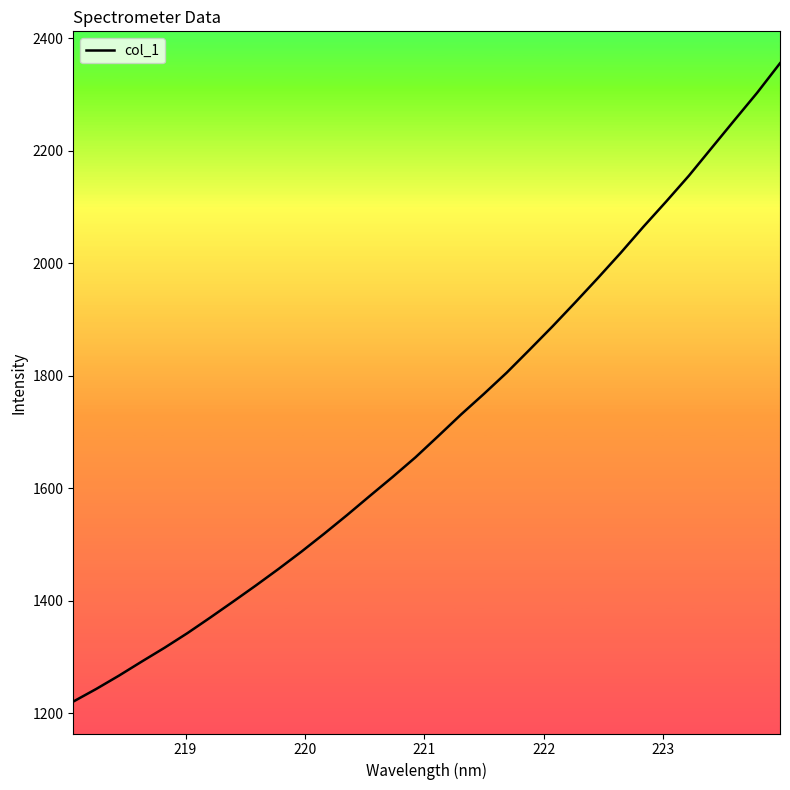

What is the difference between the maximum and minimum values?

1134.8